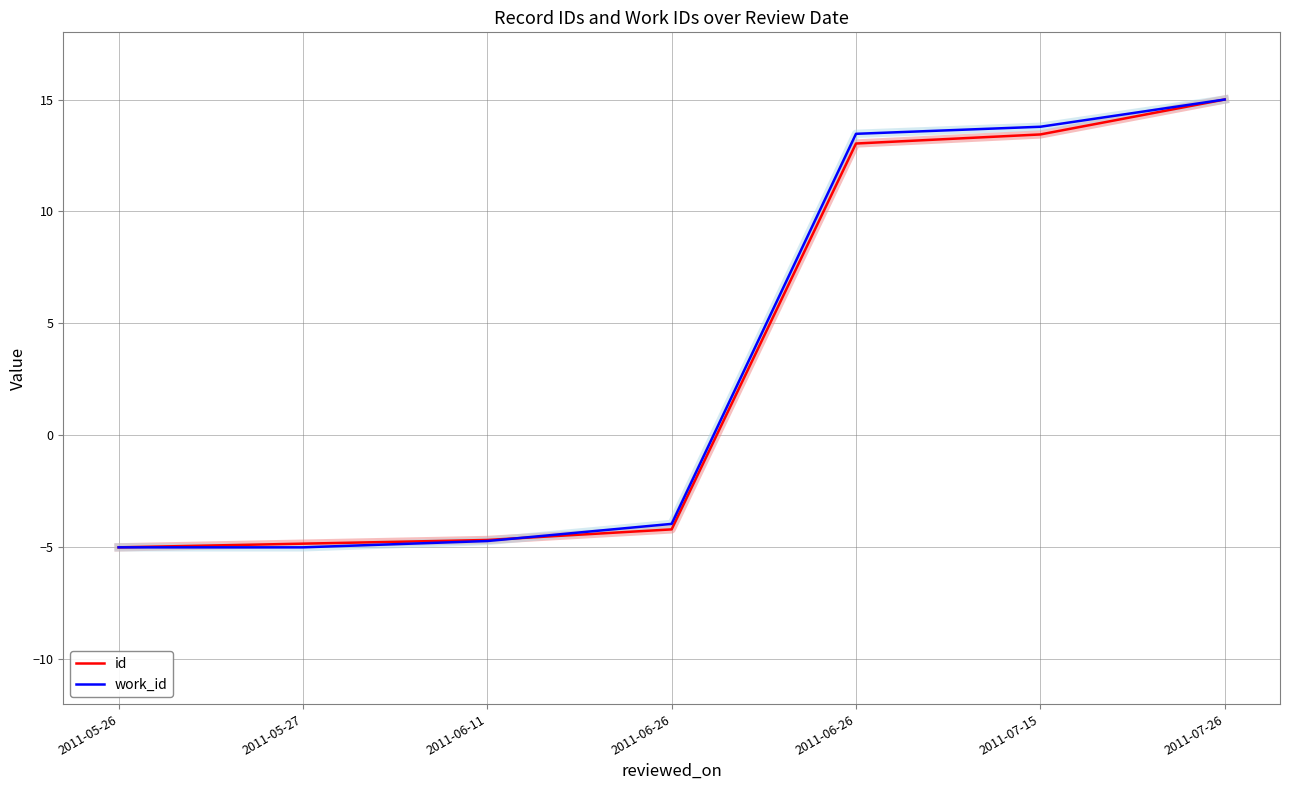

What are all the series names shown in the legend?

id, work_id